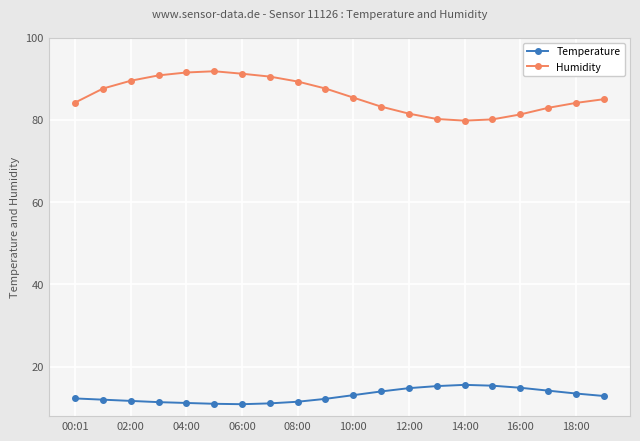

Rank the series by their maximum value, from lowest to highest.

Temperature, Humidity